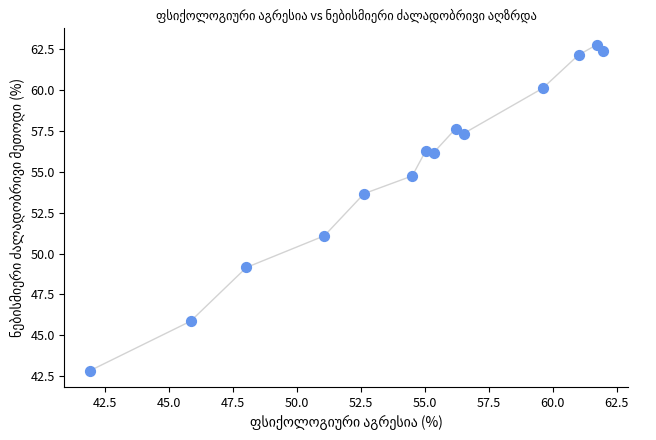

What is the range of Y values (max minus min)?

19.9